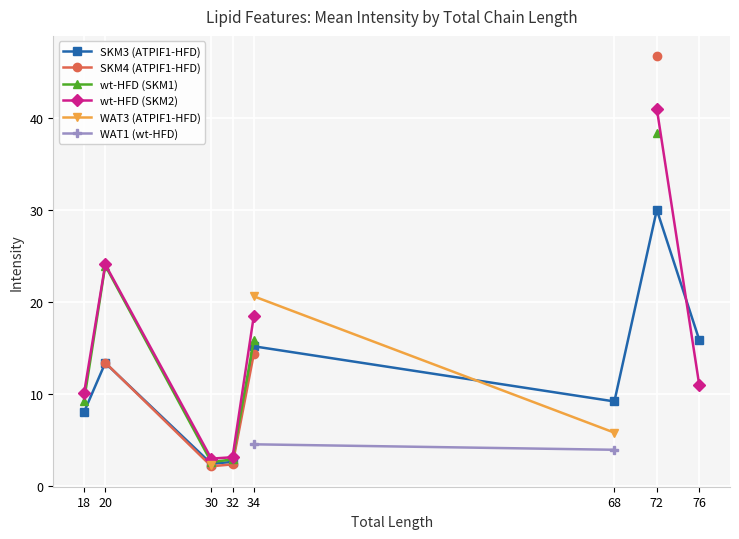

What is the sum of the WAT3 (ATPIF1-HFD) values at 30 and 68?

8.0